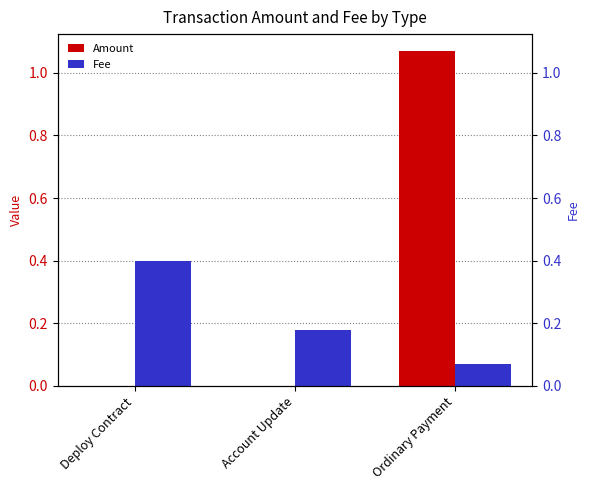

What is the label of the 3rd bar from the left?

Ordinary Payment